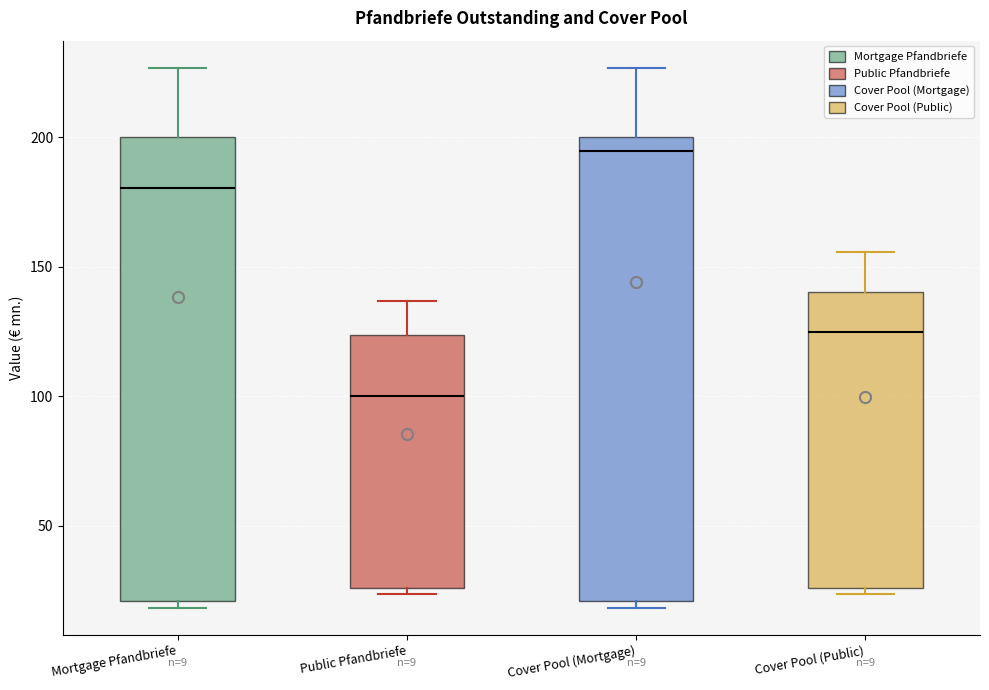

Which box's median line is the lowest?

Public Pfandbriefe